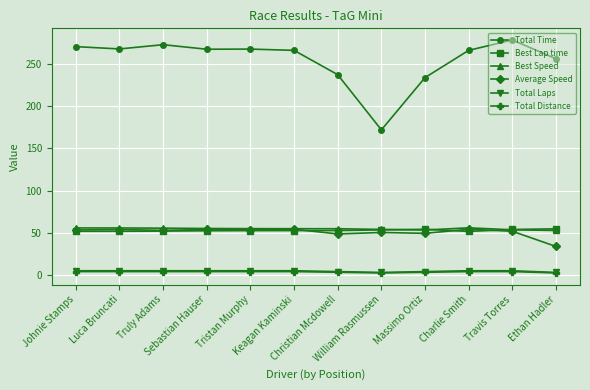

True or false: Total Time and Best Speed intersect in this chart.

False